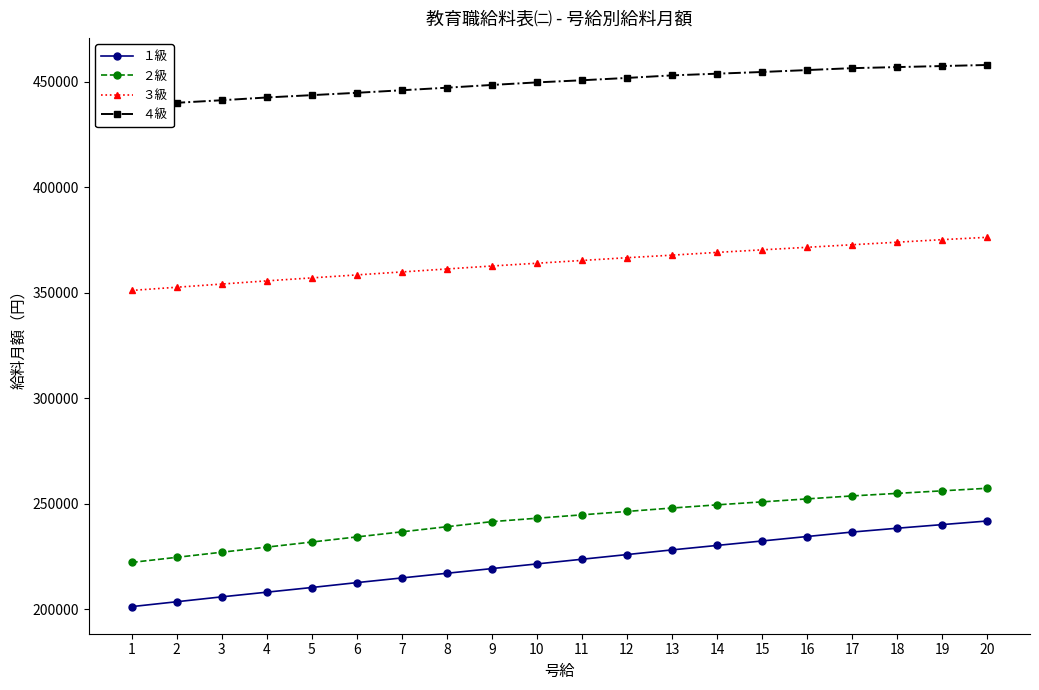

What is the difference between the ２級 values at 6 and 16?

18027